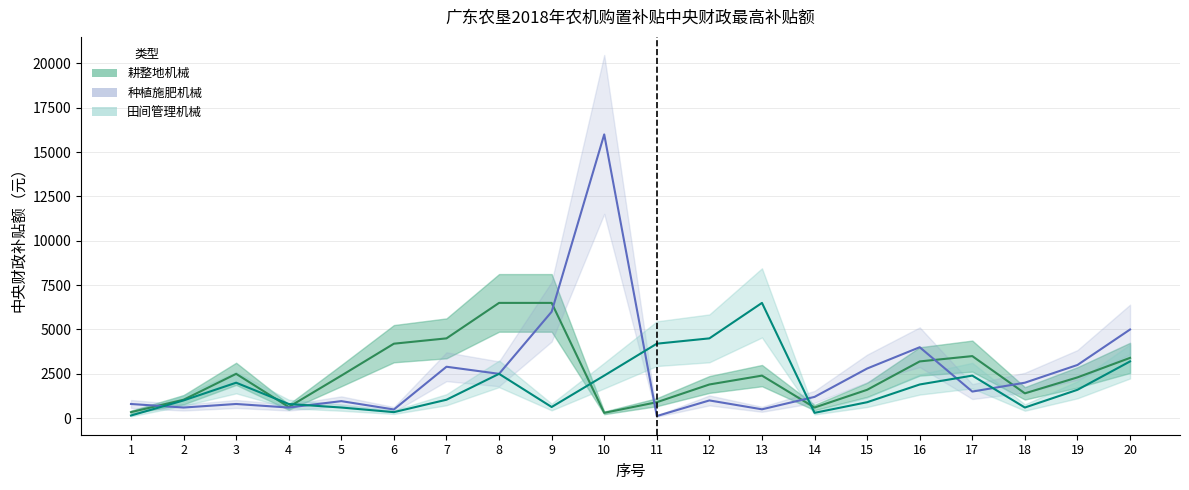

Which series has the largest total across all categories?

种植施肥机械